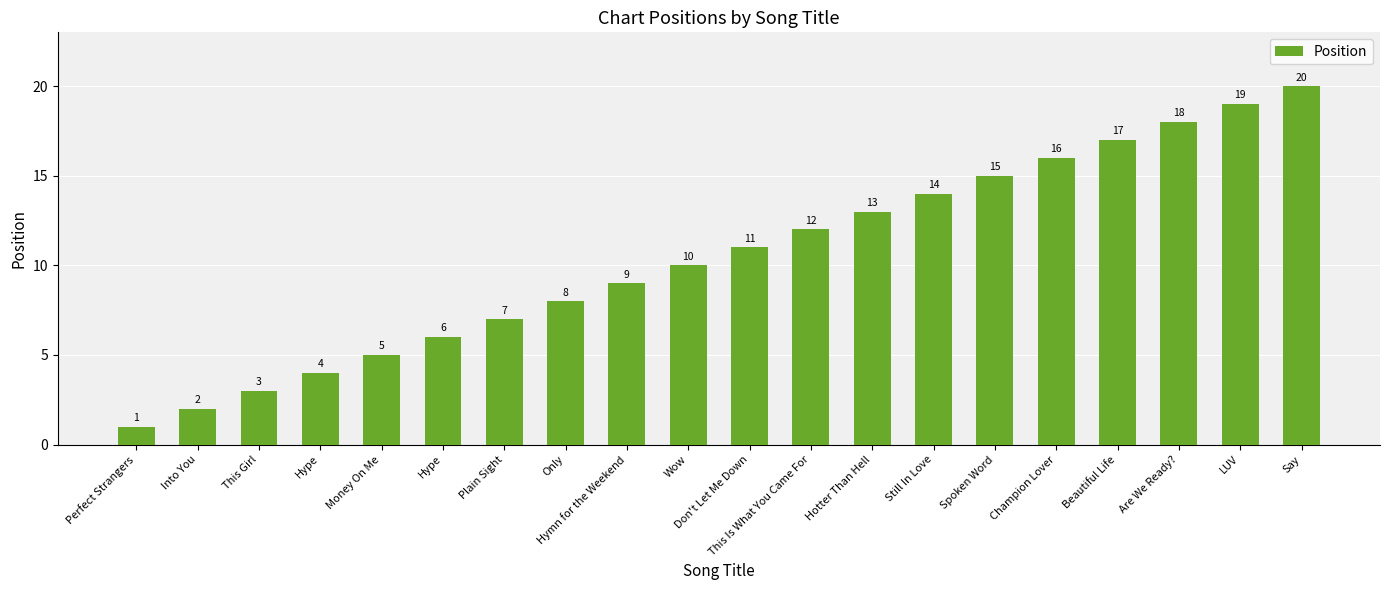

What is the sum of the values at Champion Lover and Hype?

22